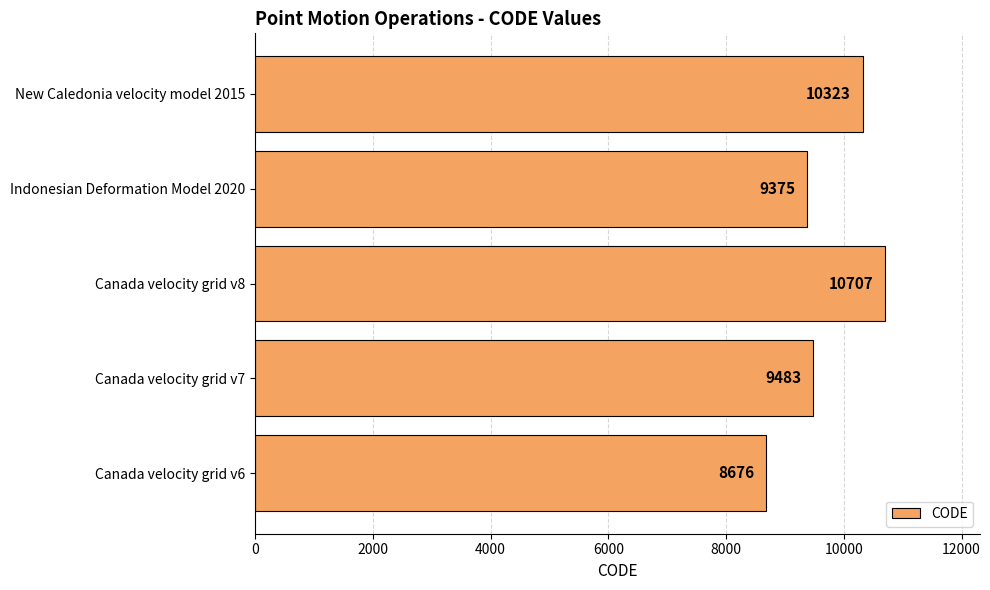

How many distinct data groups are displayed?

1